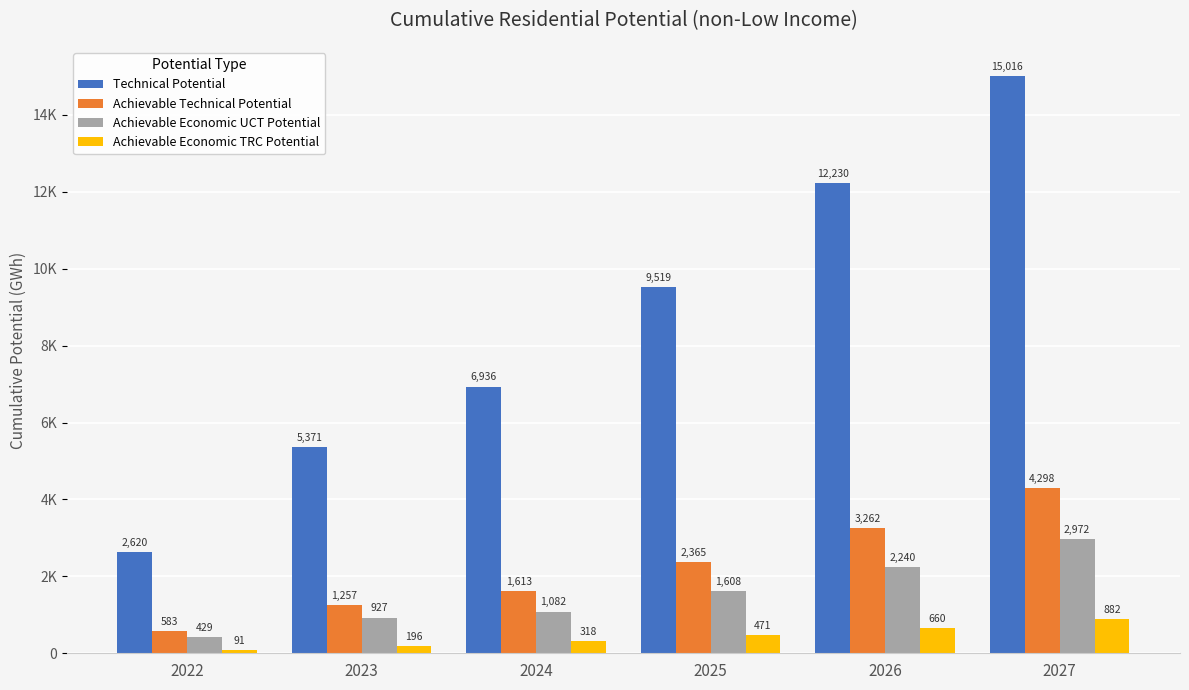

Does the chart contain stacked bars?

No